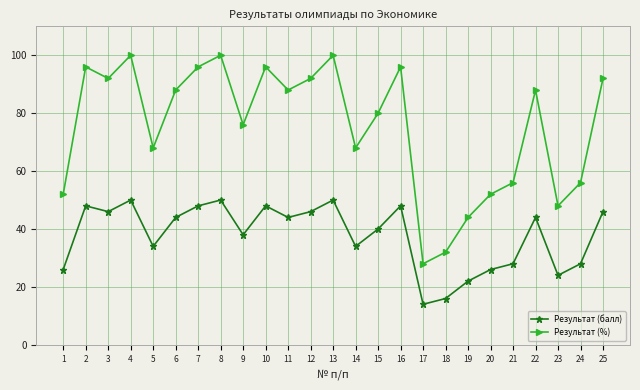

What is the sum of all Результат (балл) values?

942